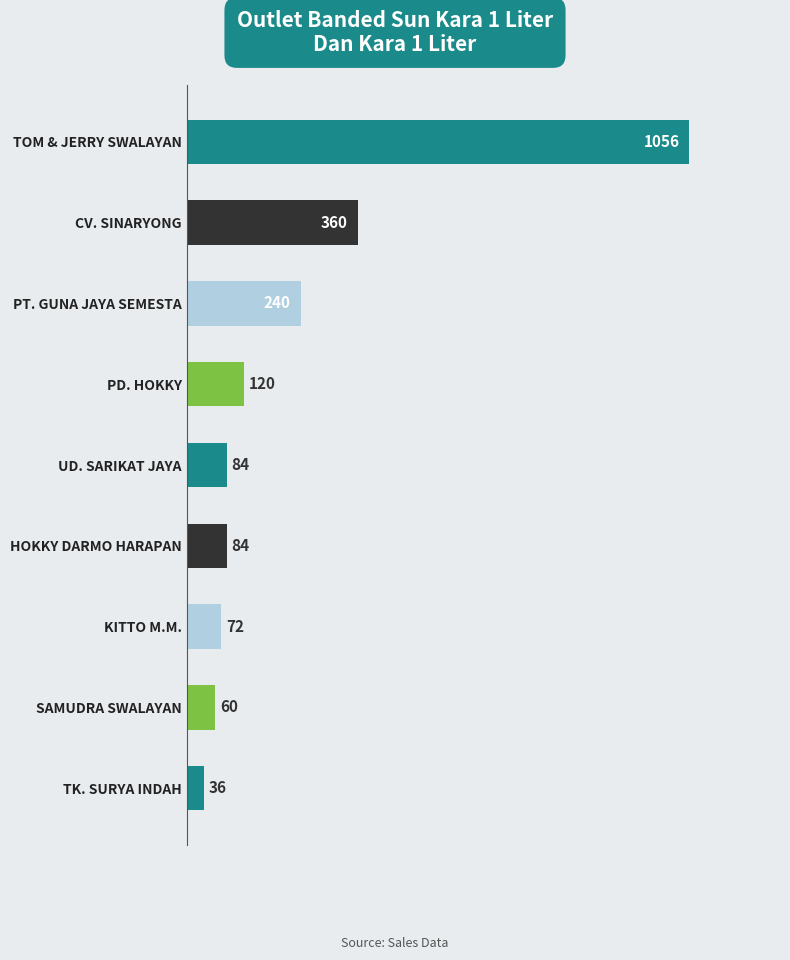

What is the change in value from TK. SURYA INDAH to CV. SINARYONG?

+324